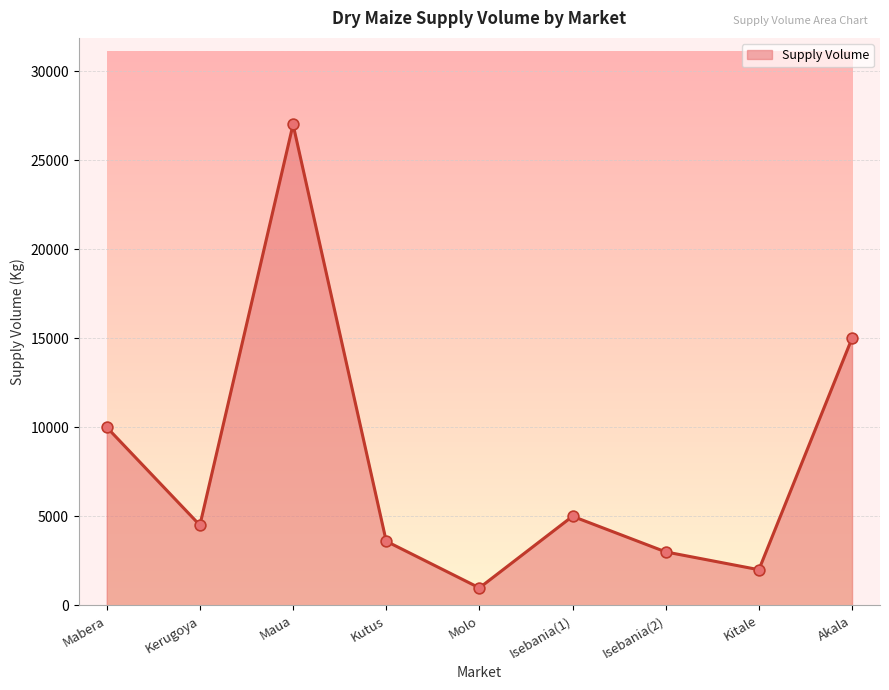

Between Kitale and Akala, which is larger?

Akala